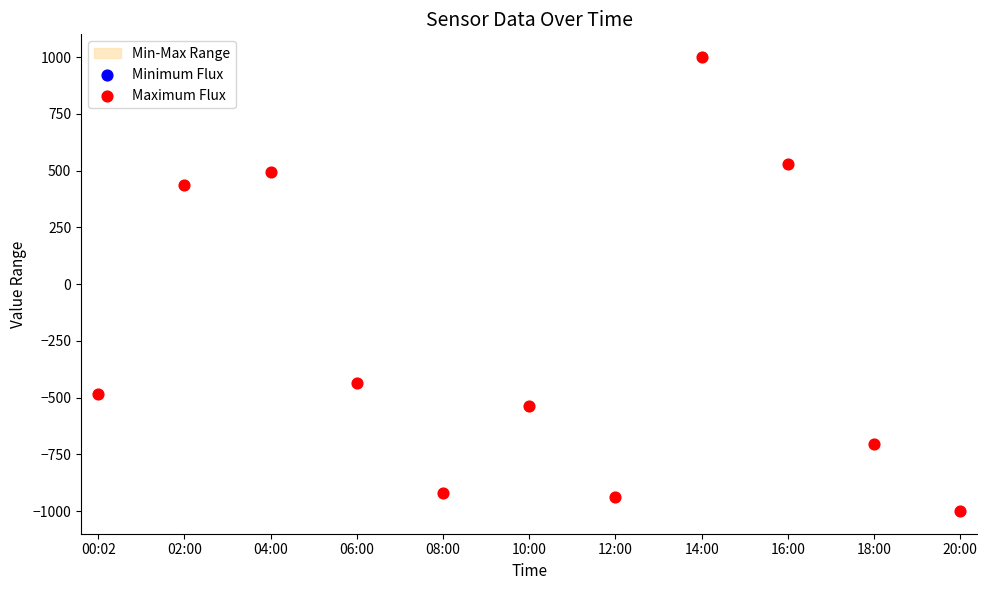

Which series contains the highest Y value?

Maximum Flux